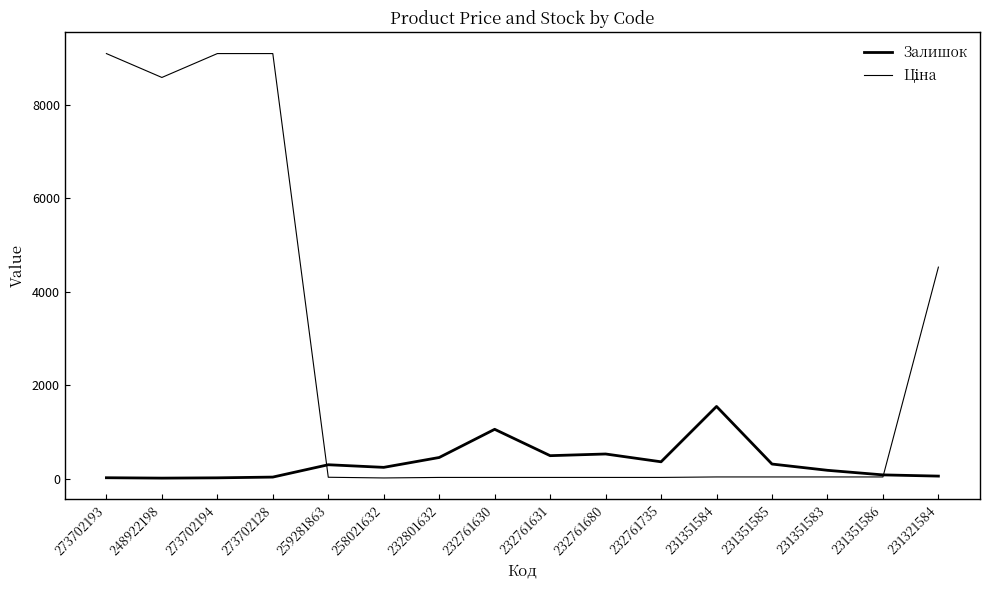

How many lines are shown in the chart?

2